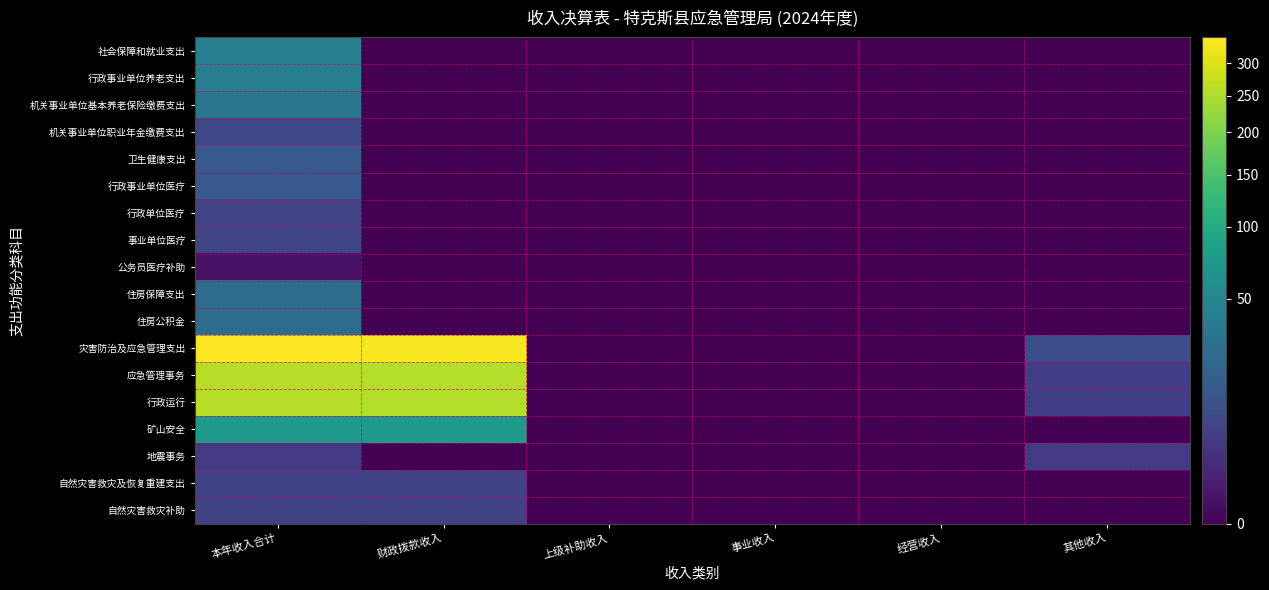

List the series in order of their peak value, lowest first.

公务员医疗补助, 地震事务, 自然灾害救灾及恢复重建支出, 自然灾害救灾补助, 行政单位医疗, 事业单位医疗, 机关事业单位职业年金缴费支出, 卫生健康支出, 行政事业单位医疗, 住房保障支出, 住房公积金, 机关事业单位基本养老保险缴费支出, 社会保障和就业支出, 行政事业单位养老支出, 矿山安全, 应急管理事务, 行政运行, 灾害防治及应急管理支出